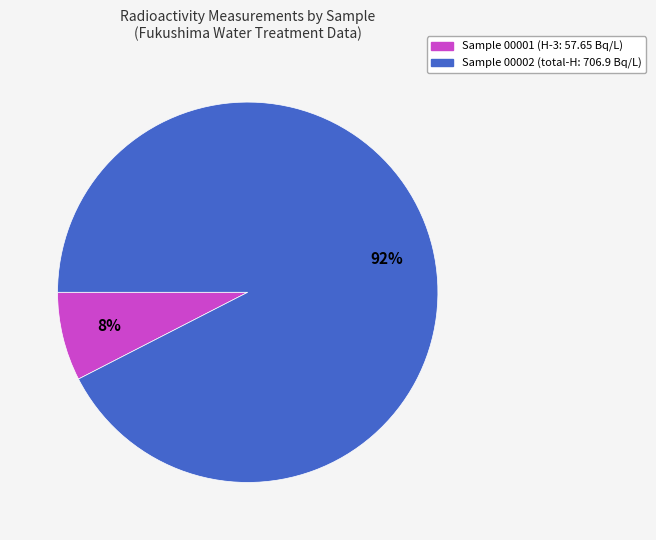

To the nearest percent, what percentage of the pie is Sample 00001 (H-3: 57.65 Bq/L)?

8%